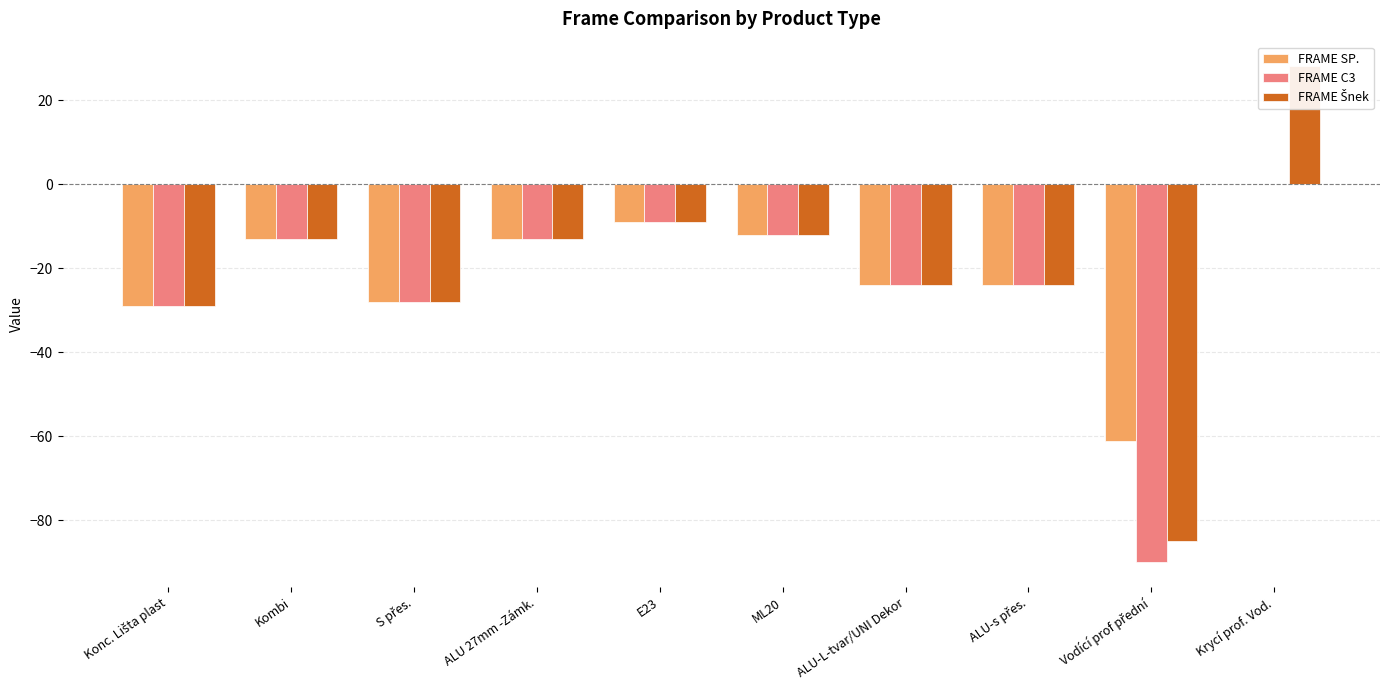

What is the difference between the maximum and minimum values in the FRAME SP. series?

61